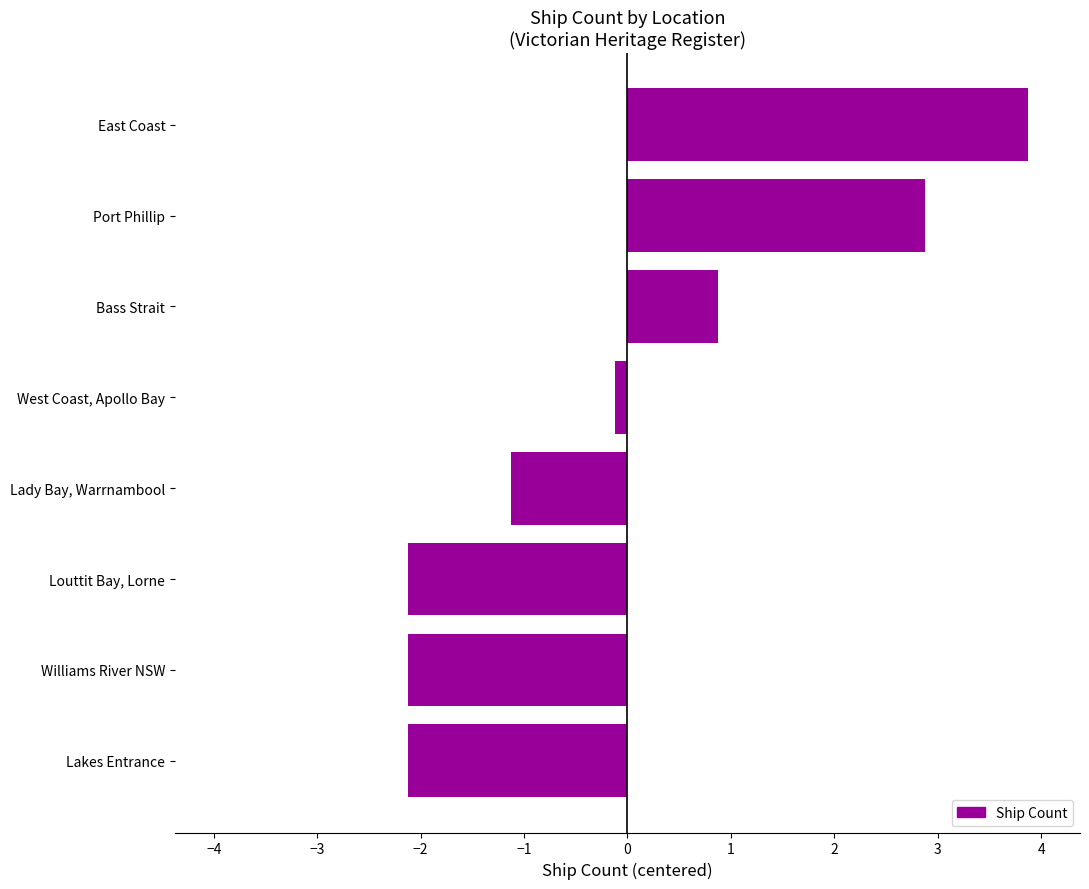

What is the greatest value displayed?

3.9